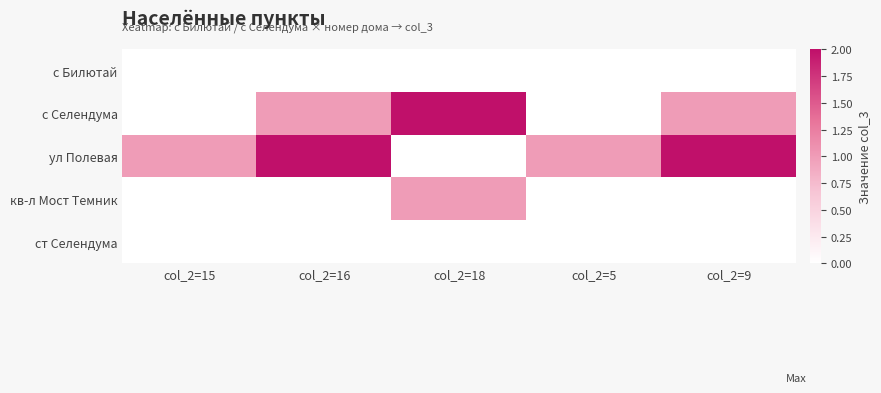

List the series in order of their peak value, highest first.

с Селендума, ул Полевая, кв-л Мост Темник, с Билютай, ст Селендума